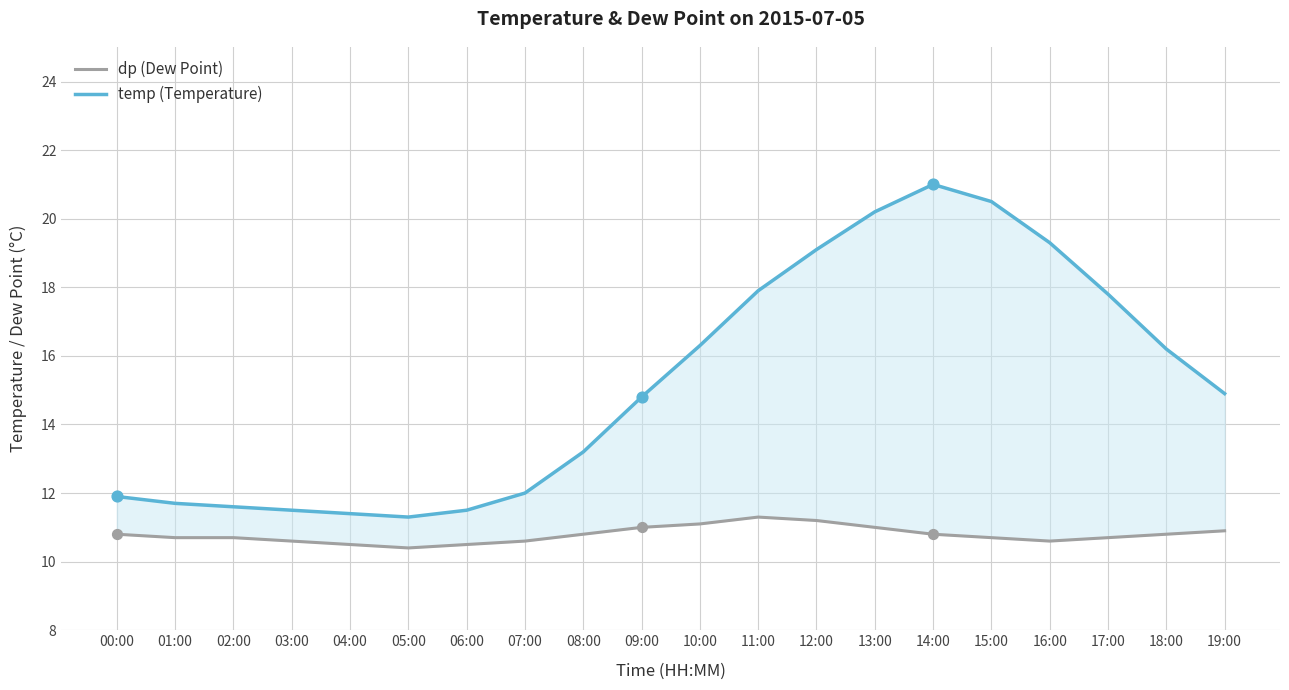

Which series has the largest total across all categories?

temp